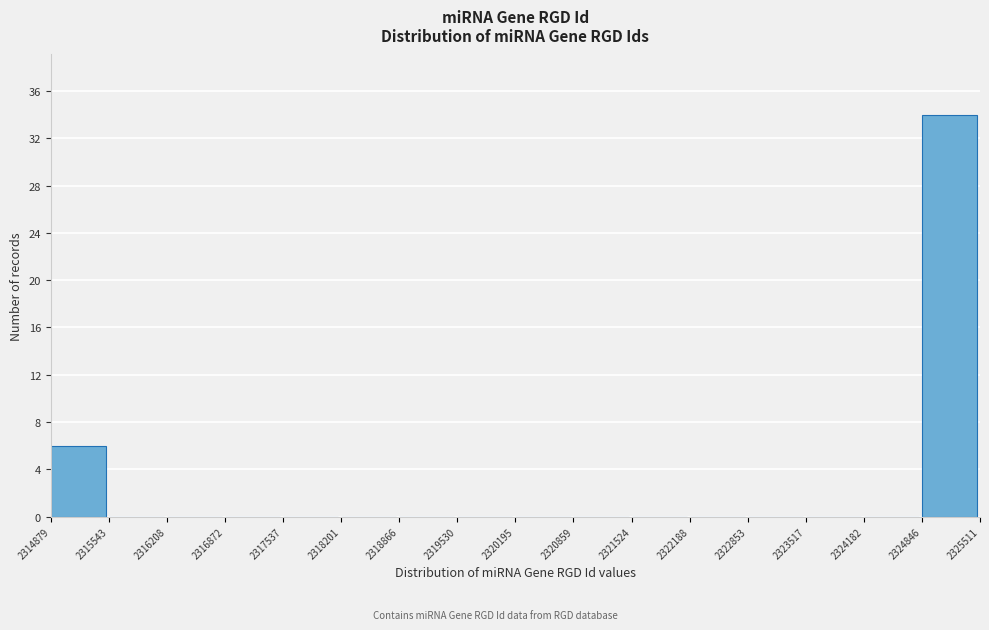

Reading left to right, list every bar in this chart as the range it spans on the x-axis followed by its height. The values are not printed on the chart, so give them approximately, as read against the axis.

2314879 to 2315543: 6
2315543 to 2316208: 0
2316208 to 2316872: 0
2316872 to 2317537: 0
2317537 to 2318201: 0
2318201 to 2318866: 0
2318866 to 2319530: 0
2319530 to 2320195: 0
2320195 to 2320859: 0
2320859 to 2321524: 0
2321524 to 2322188: 0
2322188 to 2322853: 0
2322853 to 2323517: 0
2323517 to 2324182: 0
2324182 to 2324846: 0
2324846 to 2325511: 34